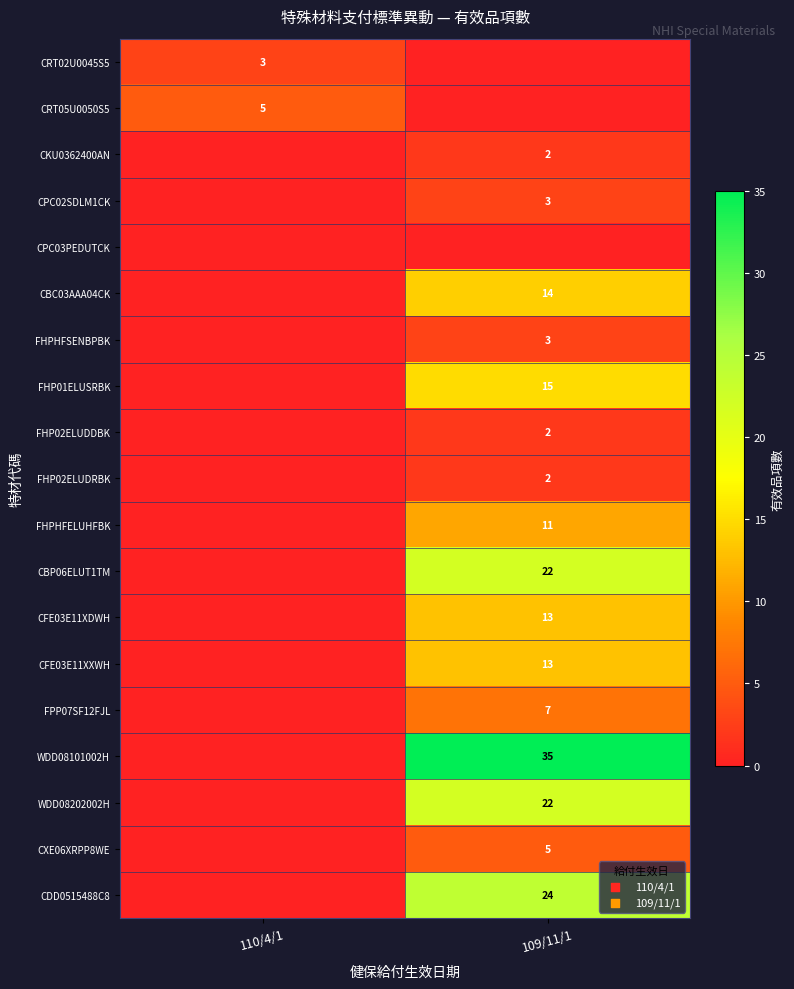

True or false: CPC02SDLM1CK has a value of 3 at 109/11/1.

True